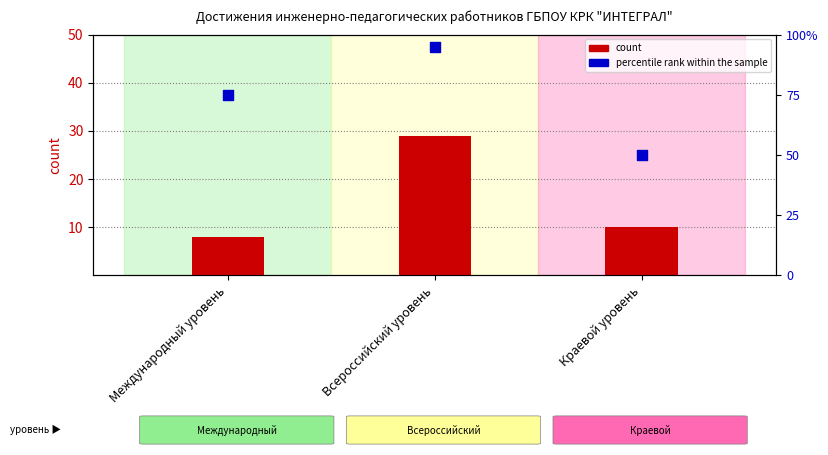

What are all the series names shown in the legend?

count, percentile rank within the sample